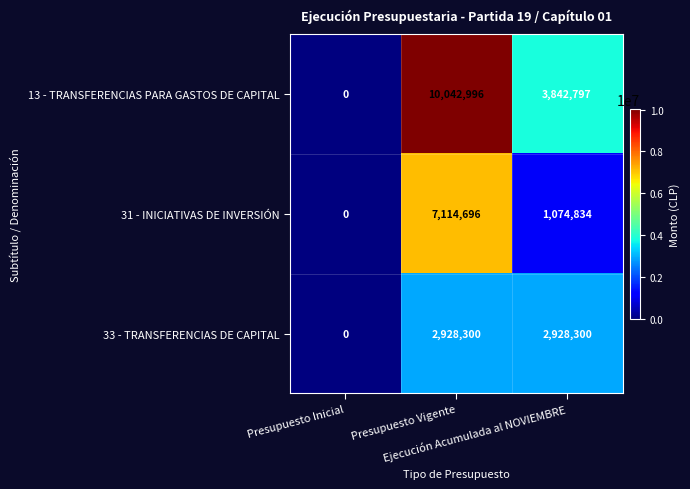

How many data points in 13 - TRANSFERENCIAS PARA GASTOS DE CAPITAL are less than 3842797?

1